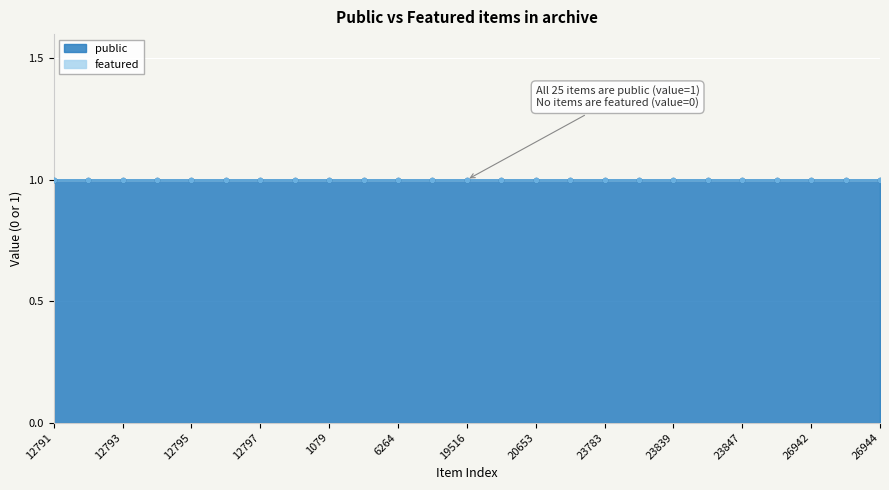

Which series has the largest range (max minus min)?

public